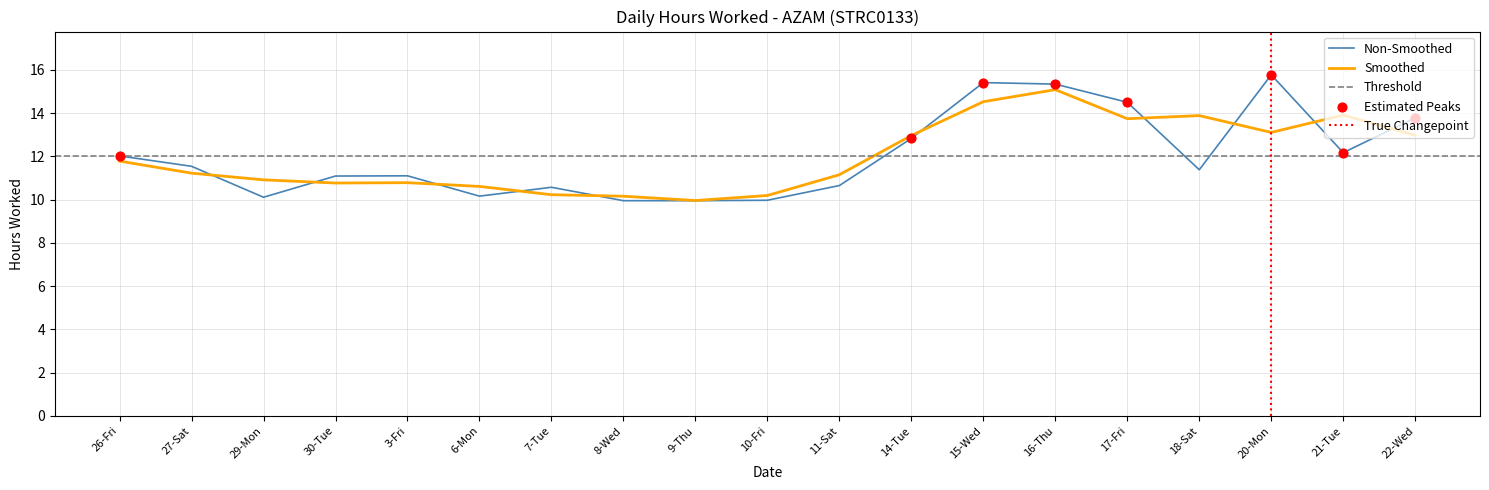

What is the ratio of the value at 18-Sat to the value at 26-Fri?

0.9